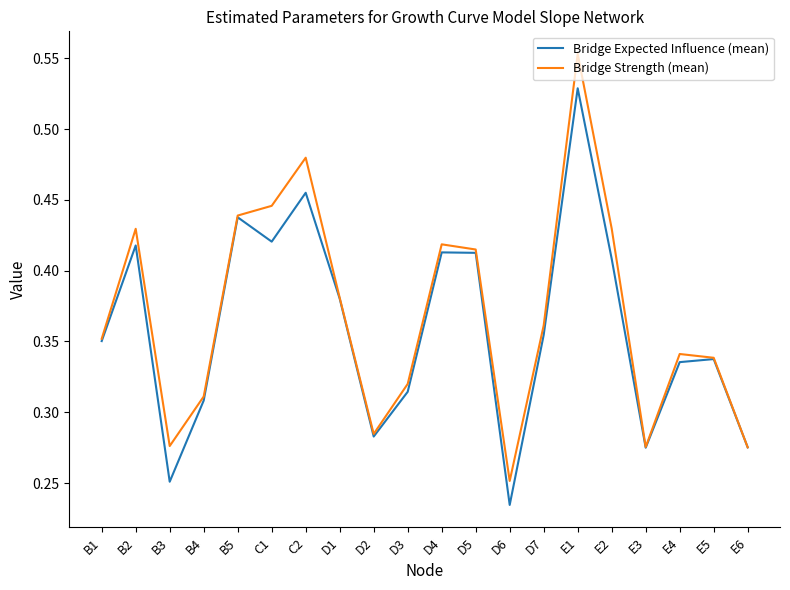

What is the sum of the Bridge Expected Influence (mean) values at B2 and D1?

0.8